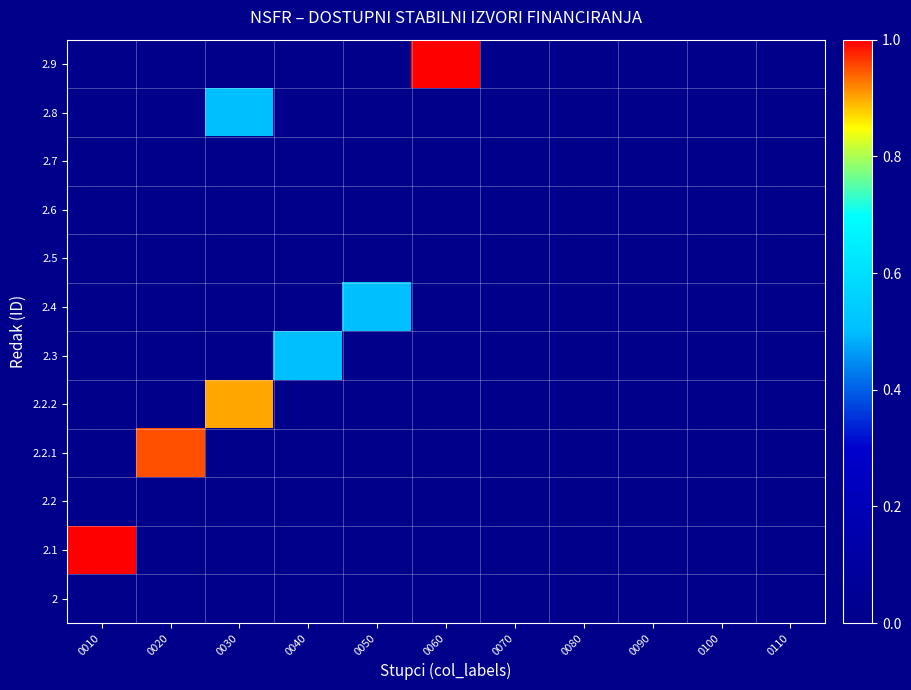

Reading right to left, list all the values displayed in this chart.

2: 0110=0.0	0100=0.0	0090=0.0	0080=0.0	0070=0.0	0060=0.0	0050=0.0	0040=0.0	0030=0.0	0020=0.0	0010=0.0
2.1: 0110=0.0	0100=0.0	0090=0.0	0080=0.0	0070=0.0	0060=0.0	0050=0.0	0040=0.0	0030=0.0	0020=0.0	0010=1.0
2.2: 0110=0.0	0100=0.0	0090=0.0	0080=0.0	0070=0.0	0060=0.0	0050=0.0	0040=0.0	0030=0.0	0020=0.0	0010=0.0
2.2.1: 0110=0.0	0100=0.0	0090=0.0	0080=0.0	0070=0.0	0060=0.0	0050=0.0	0040=0.0	0030=0.0	0020=0.9	0010=0.0
2.2.2: 0110=0.0	0100=0.0	0090=0.0	0080=0.0	0070=0.0	0060=0.0	0050=0.0	0040=0.0	0030=0.9	0020=0.0	0010=0.0
2.3: 0110=0.0	0100=0.0	0090=0.0	0080=0.0	0070=0.0	0060=0.0	0050=0.0	0040=0.5	0030=0.0	0020=0.0	0010=0.0
2.4: 0110=0.0	0100=0.0	0090=0.0	0080=0.0	0070=0.0	0060=0.0	0050=0.5	0040=0.0	0030=0.0	0020=0.0	0010=0.0
2.5: 0110=0.0	0100=0.0	0090=0.0	0080=0.0	0070=0.0	0060=0.0	0050=0.0	0040=0.0	0030=0.0	0020=0.0	0010=0.0
2.6: 0110=0.0	0100=0.0	0090=0.0	0080=0.0	0070=0.0	0060=0.0	0050=0.0	0040=0.0	0030=0.0	0020=0.0	0010=0.0
2.7: 0110=0.0	0100=0.0	0090=0.0	0080=0.0	0070=0.0	0060=0.0	0050=0.0	0040=0.0	0030=0.0	0020=0.0	0010=0.0
2.8: 0110=0.0	0100=0.0	0090=0.0	0080=0.0	0070=0.0	0060=0.0	0050=0.0	0040=0.0	0030=0.5	0020=0.0	0010=0.0
2.9: 0110=0.0	0100=0.0	0090=0.0	0080=0.0	0070=0.0	0060=1.0	0050=0.0	0040=0.0	0030=0.0	0020=0.0	0010=0.0